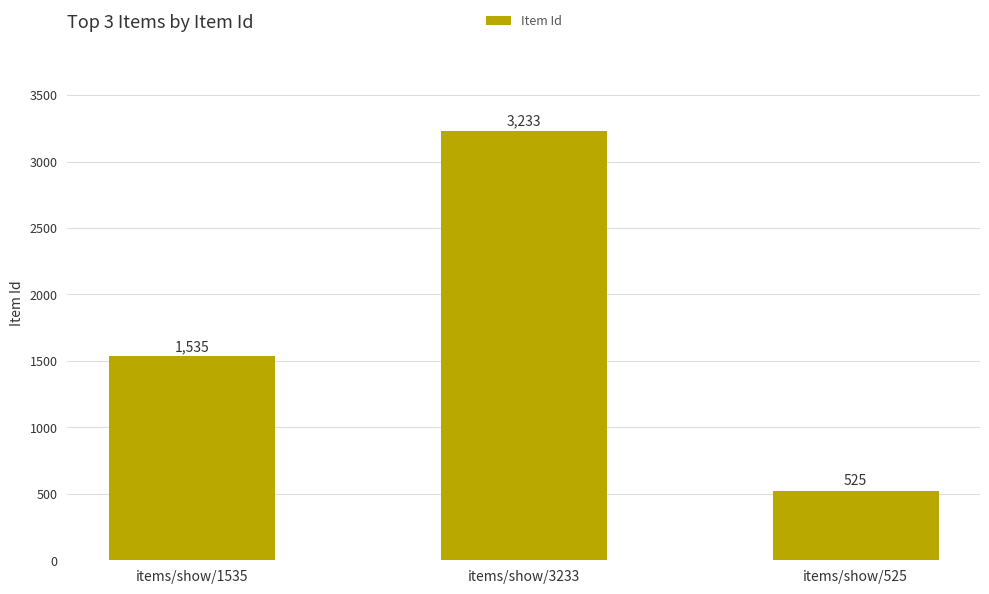

Count the number of data series in this chart.

1